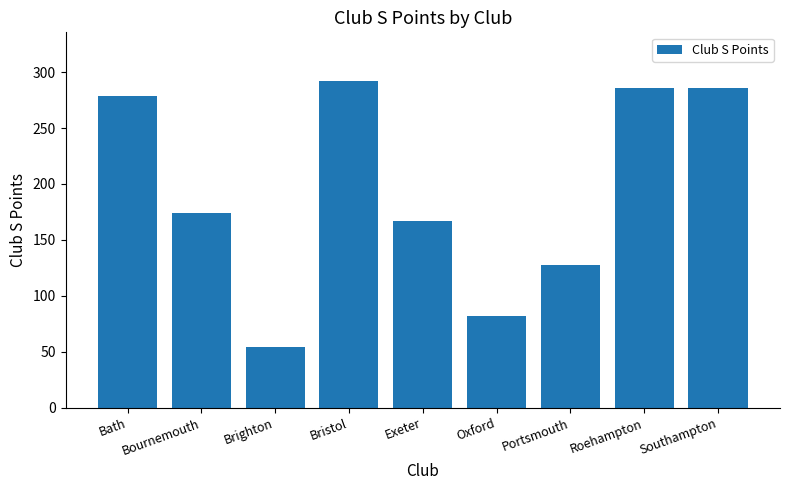

What is the minimum value shown in the chart?

54.4